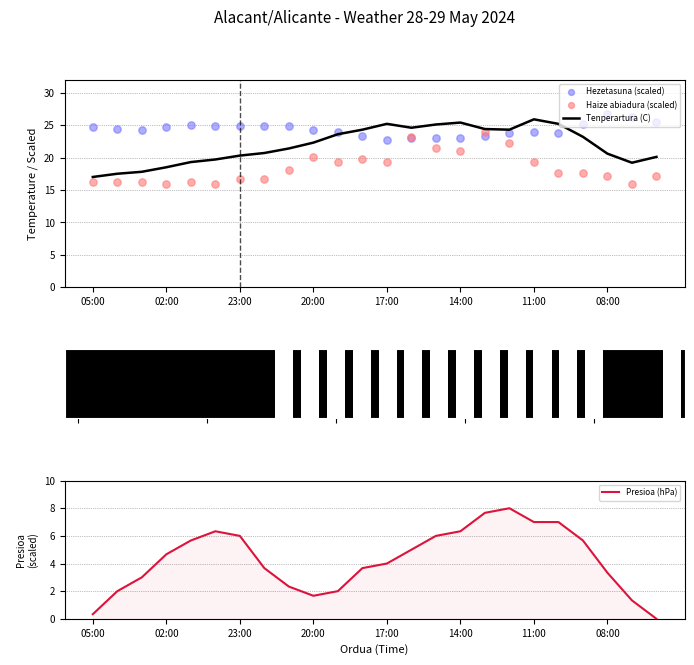

What is the highest value of the Tenperartura (C) series?

25.9